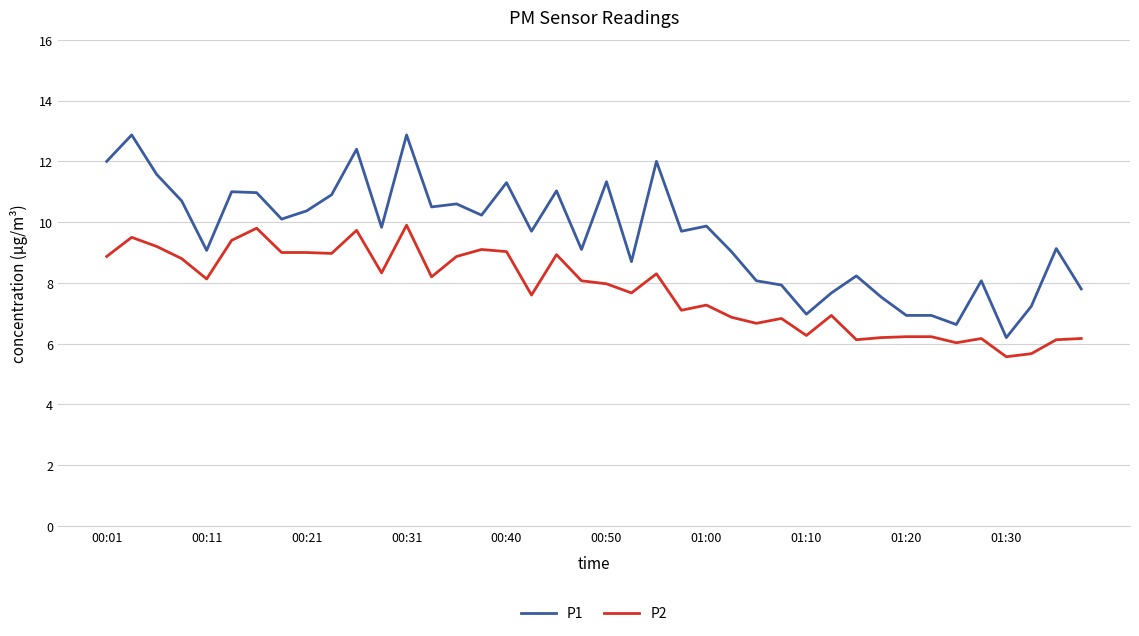

What is the minimum value shown in the chart?

5.6